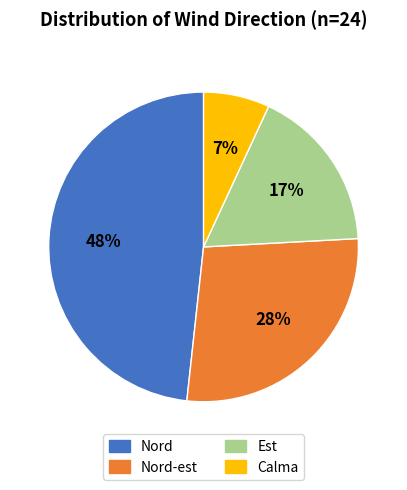

To the nearest percent, what is the average slice percentage?

25%